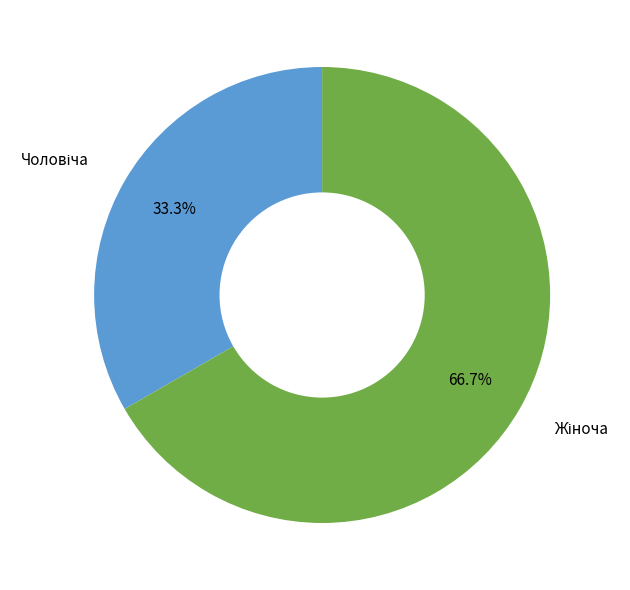

How many slices are in this pie chart?

2